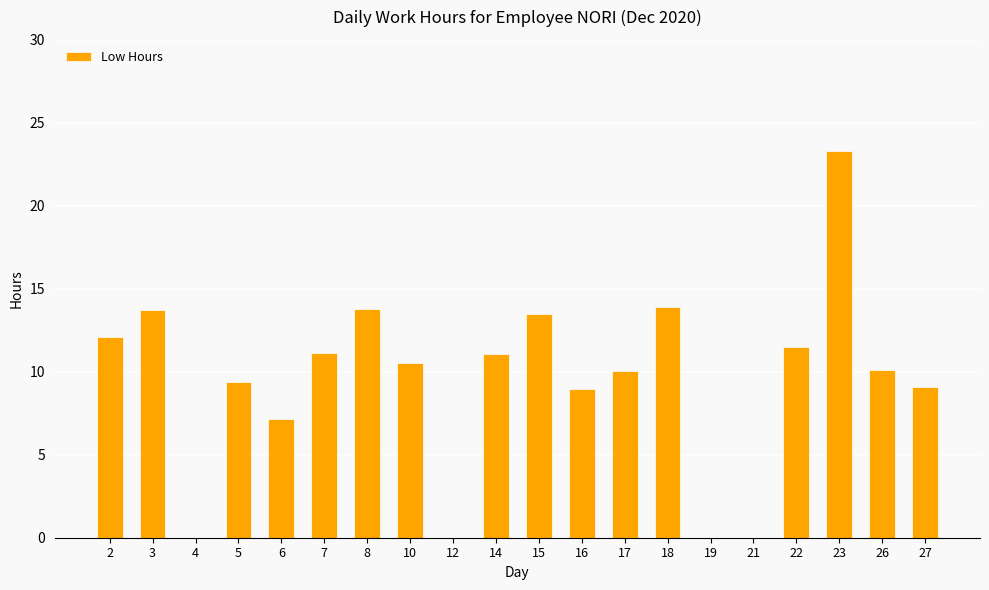

What is the change in value from 12 to 22?

+11.5